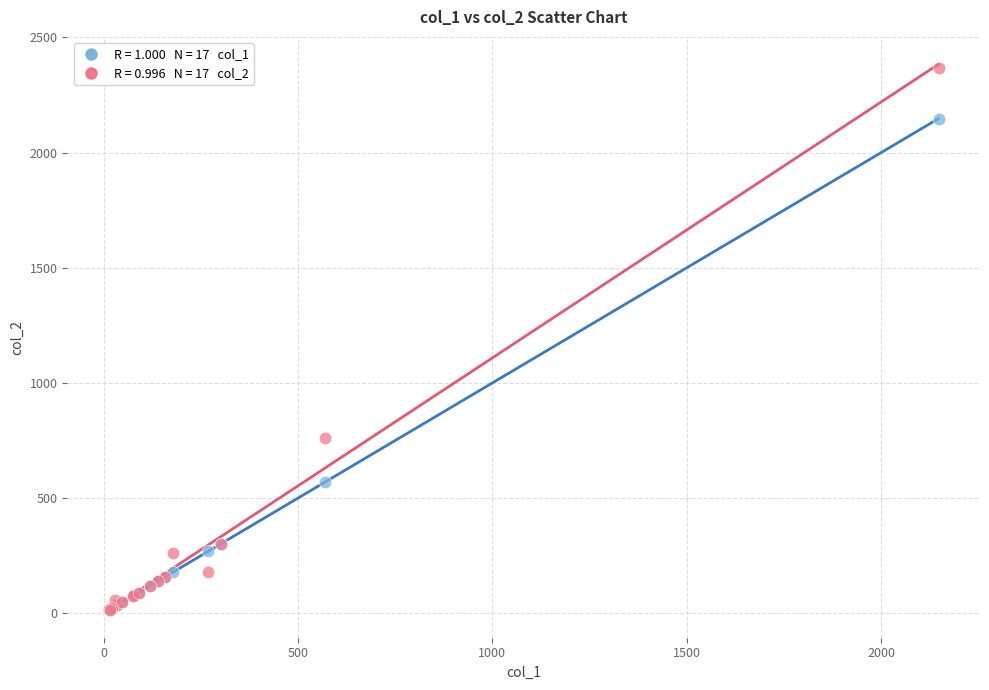

Across all series, what Y value is closest to 1189?

760.0